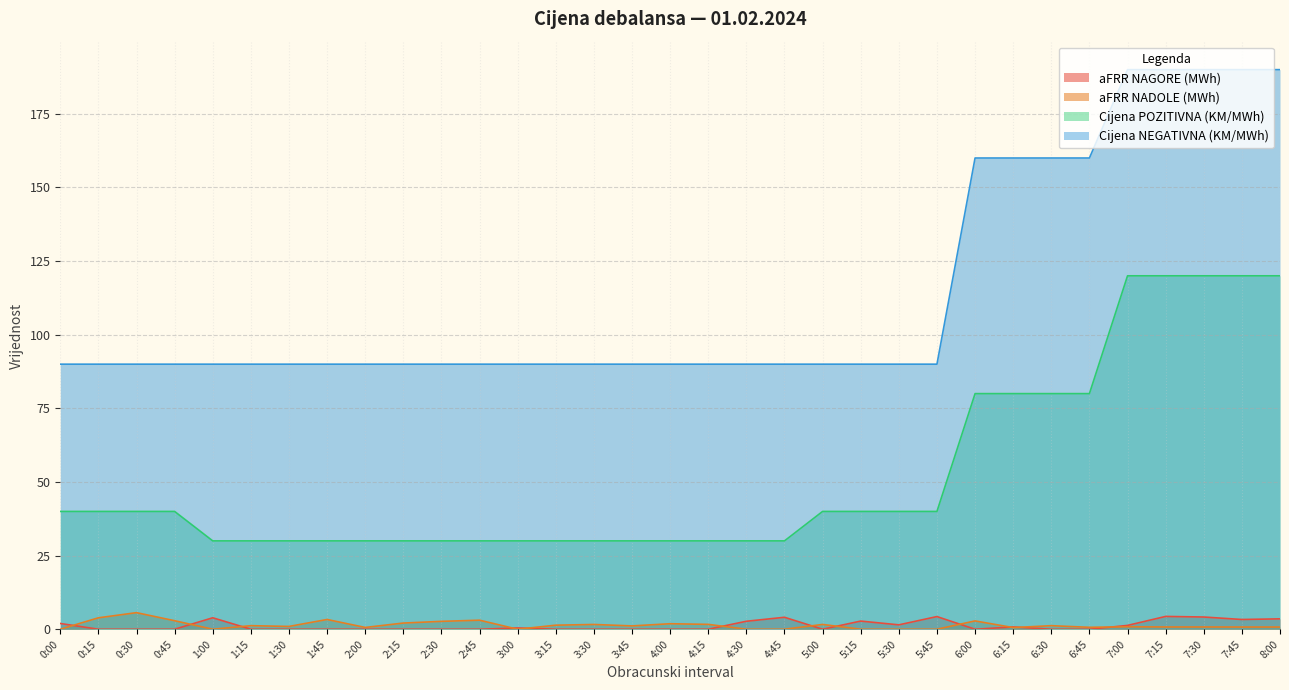

What is the difference between the maximum and minimum values in the Cijena NEGATIVNA (KM/MWh) series?

100.0